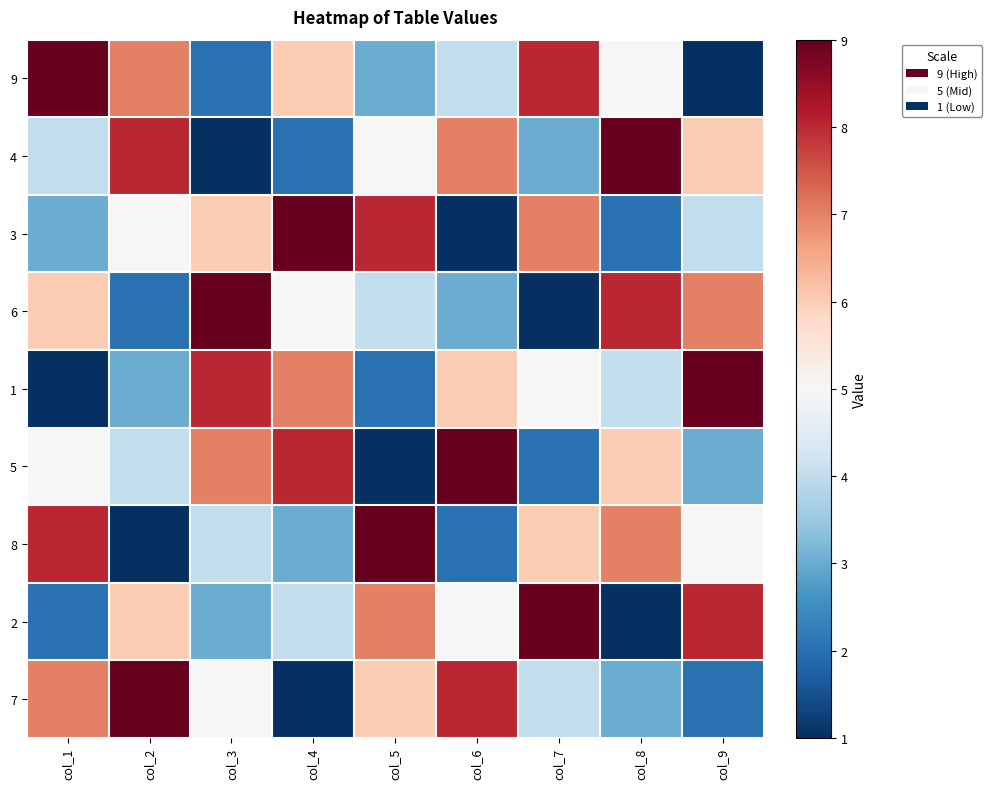

Reading left to right, transcribe all the data shown in this chart.

9: col_1=9	col_2=7	col_3=2	col_4=6	col_5=3	col_6=4	col_7=8	col_8=5	col_9=1
4: col_1=4	col_2=8	col_3=1	col_4=2	col_5=5	col_6=7	col_7=3	col_8=9	col_9=6
3: col_1=3	col_2=5	col_3=6	col_4=9	col_5=8	col_6=1	col_7=7	col_8=2	col_9=4
6: col_1=6	col_2=2	col_3=9	col_4=5	col_5=4	col_6=3	col_7=1	col_8=8	col_9=7
1: col_1=1	col_2=3	col_3=8	col_4=7	col_5=2	col_6=6	col_7=5	col_8=4	col_9=9
5: col_1=5	col_2=4	col_3=7	col_4=8	col_5=1	col_6=9	col_7=2	col_8=6	col_9=3
8: col_1=8	col_2=1	col_3=4	col_4=3	col_5=9	col_6=2	col_7=6	col_8=7	col_9=5
2: col_1=2	col_2=6	col_3=3	col_4=4	col_5=7	col_6=5	col_7=9	col_8=1	col_9=8
7: col_1=7	col_2=9	col_3=5	col_4=1	col_5=6	col_6=8	col_7=4	col_8=3	col_9=2